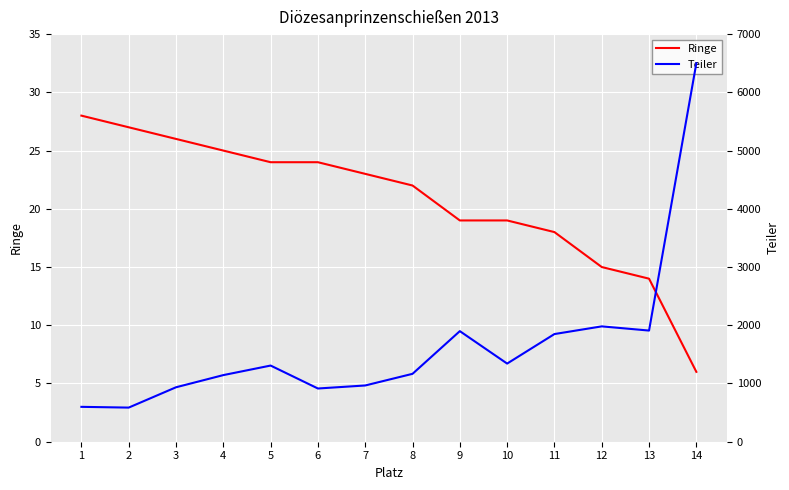

Is it true that Ringe equals 9 at 14?

False